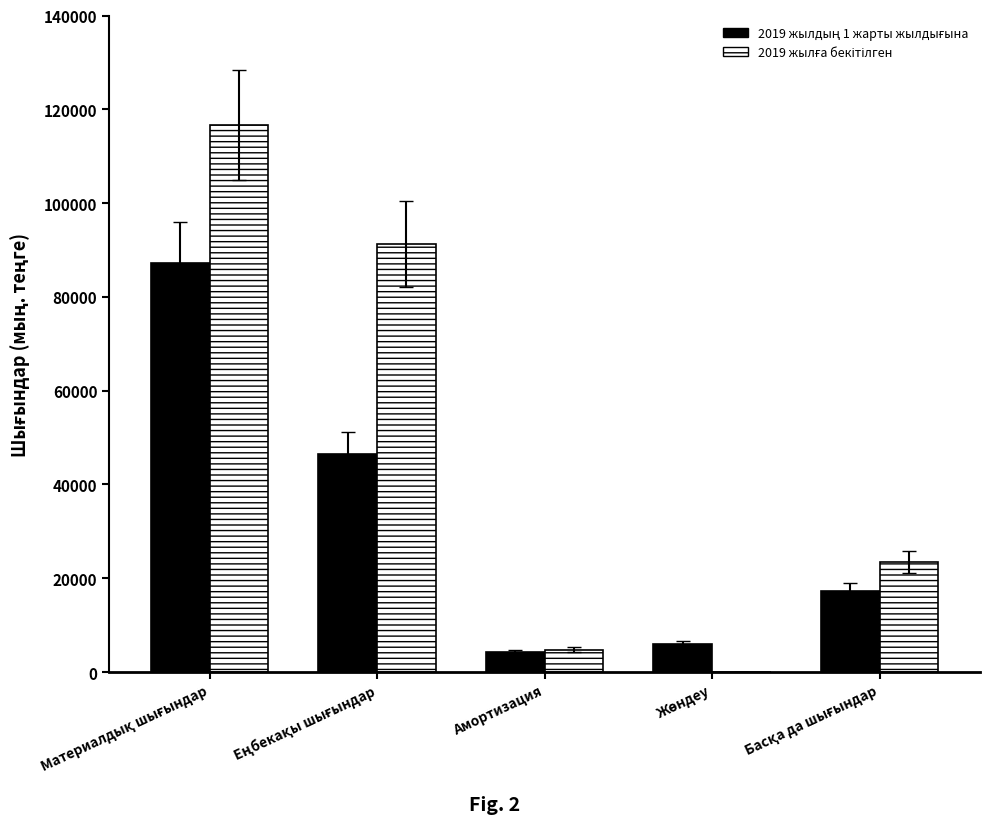

What is the lowest value of the 2019 жылдың 1 жарты жылдығына series?

4359